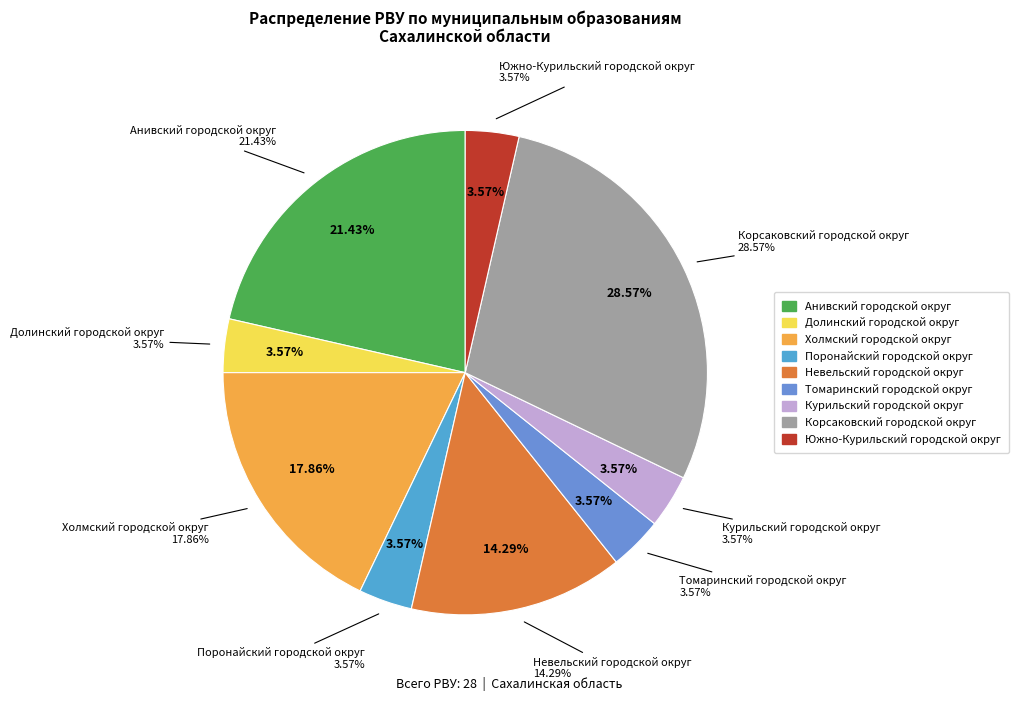

The Невельский городской округ slice represents 14% of the pie. True or false?

True